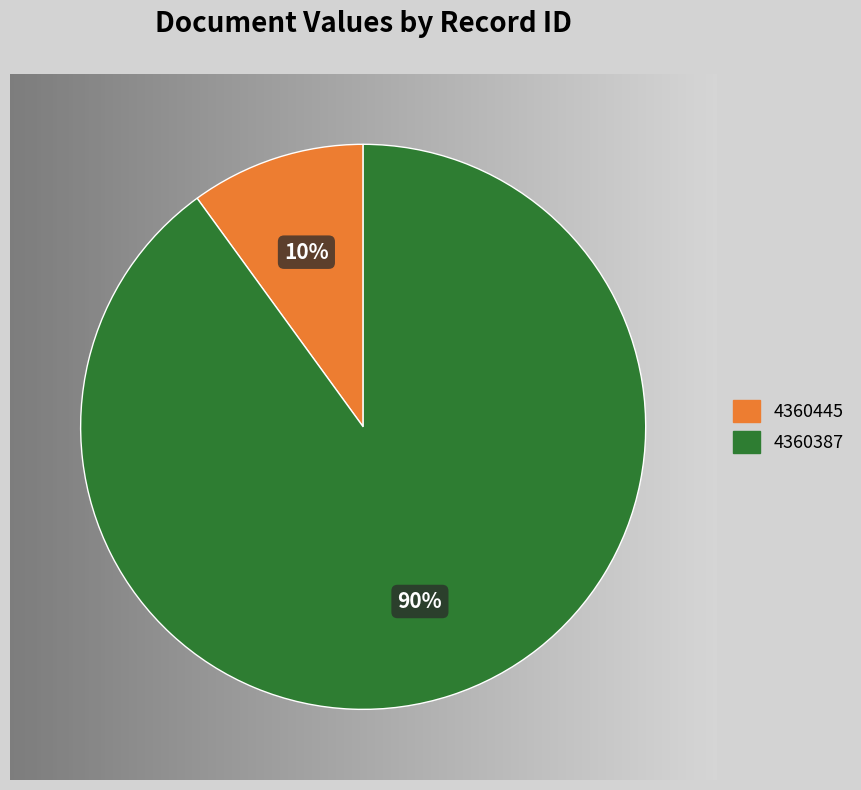

The 4360445 slice represents 1% of the pie. True or false?

False